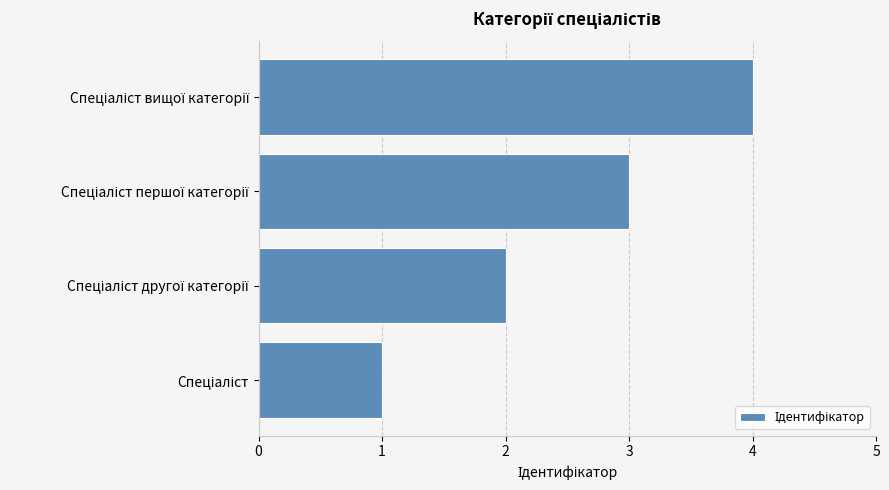

What is the sum of all values?

10